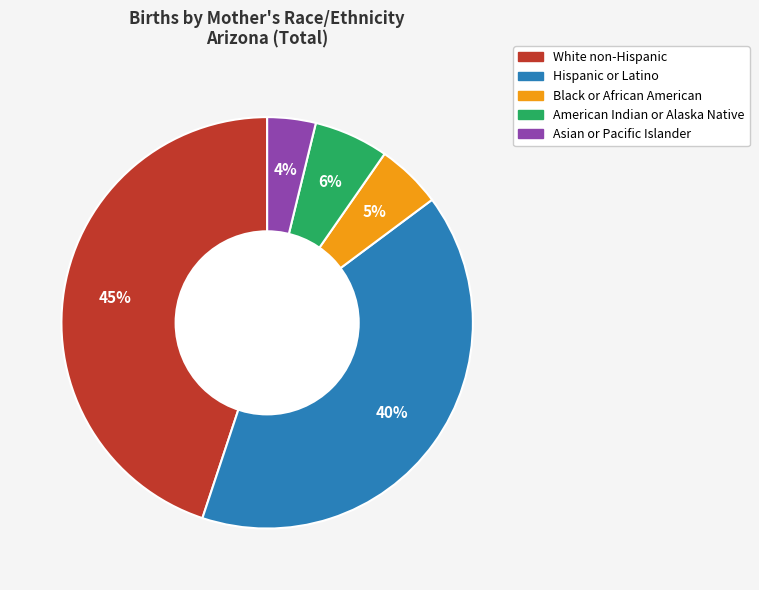

Is Asian or Pacific Islander the majority of the pie?

No